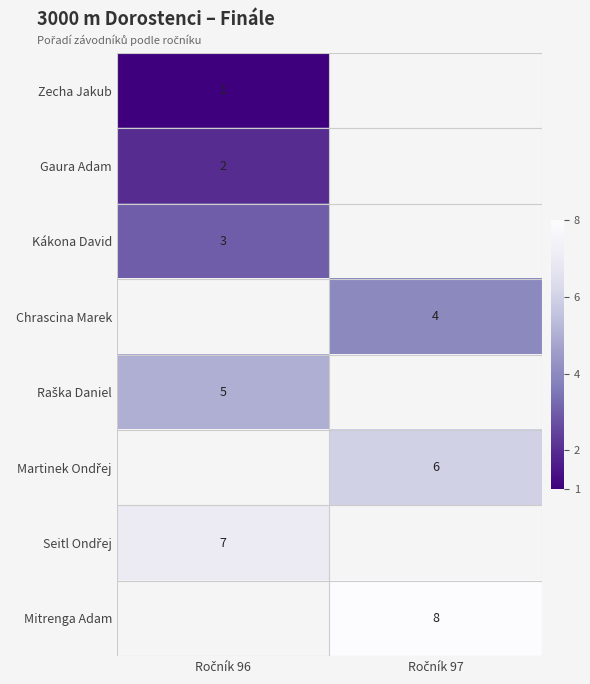

How many positive values does the Kákona David series have?

1